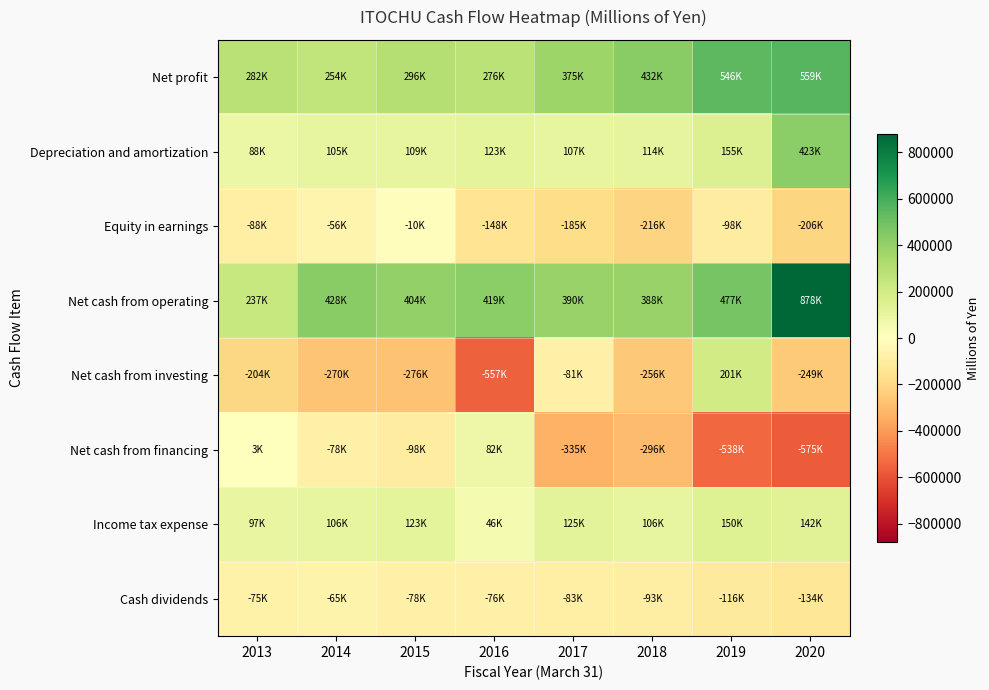

What is the minimum value shown in the chart?

-575482